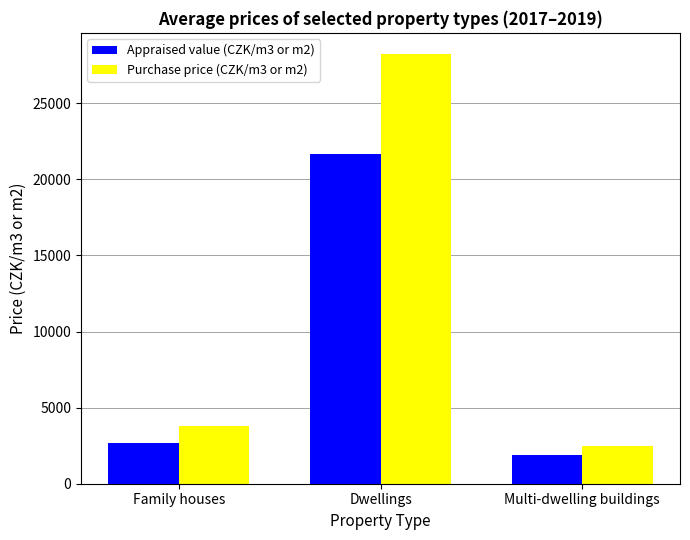

How many data points in Appraised value (CZK/m3 or m2) are less than 2660?

1